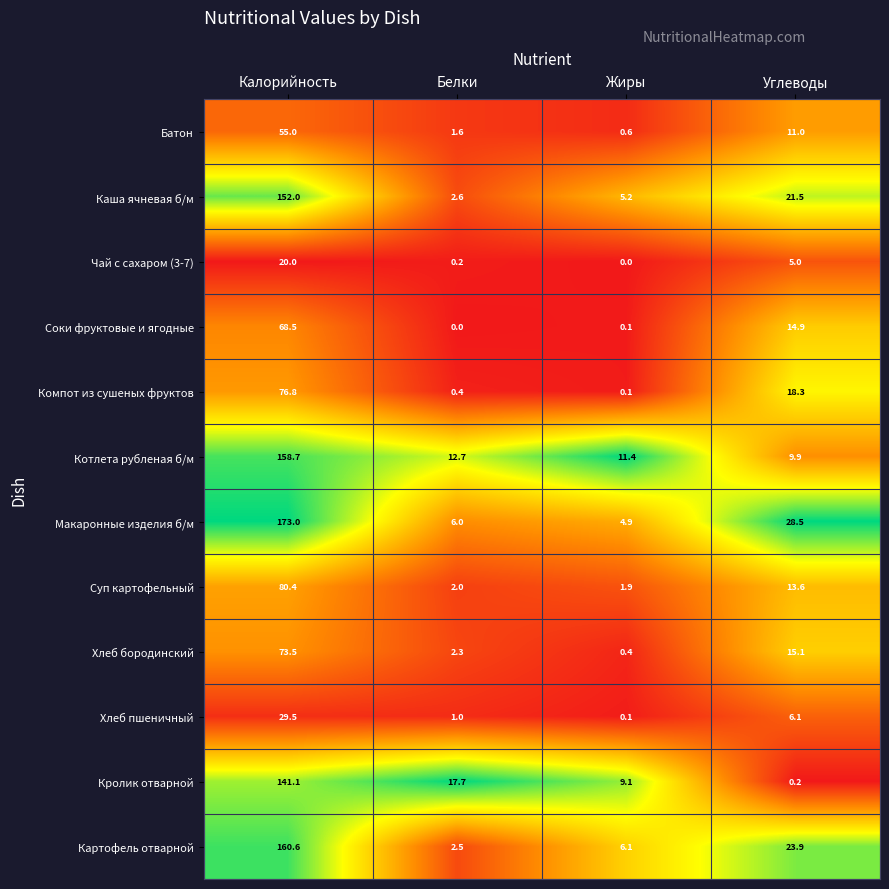

Which series has the largest range (max minus min)?

Макаронные изделия б/м